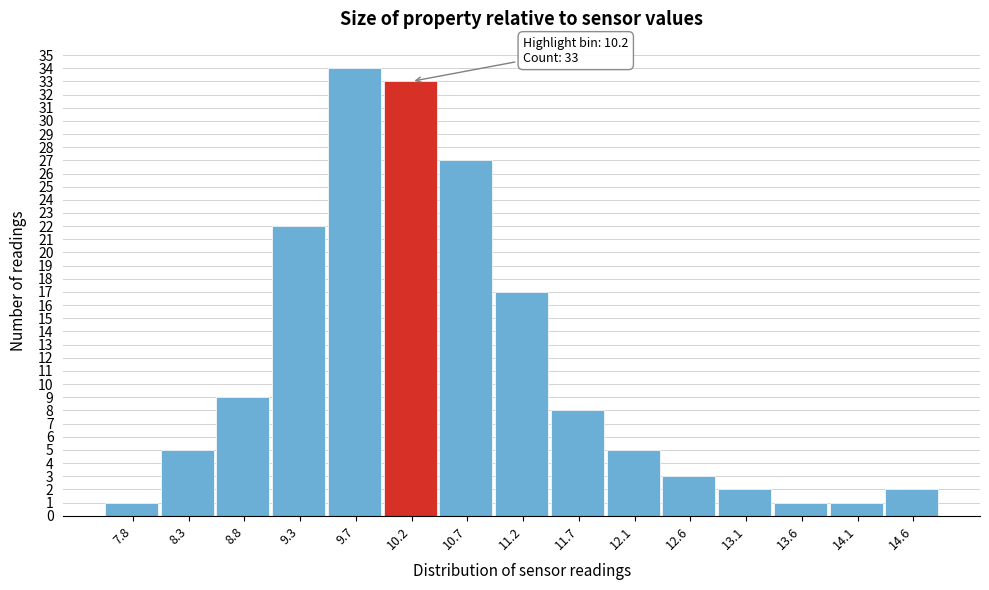

Over which range of the x-axis is the bar tallest?

9.50 to 10.00